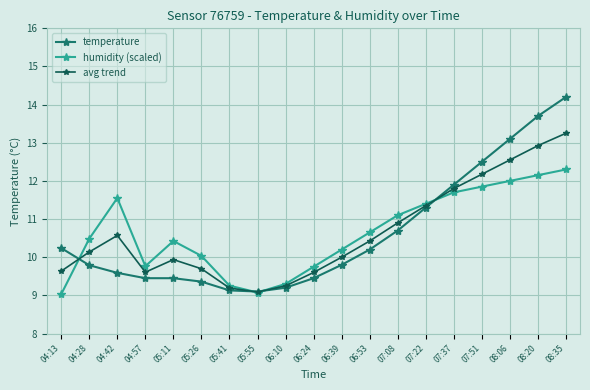

What position from the left is 08:35?

19